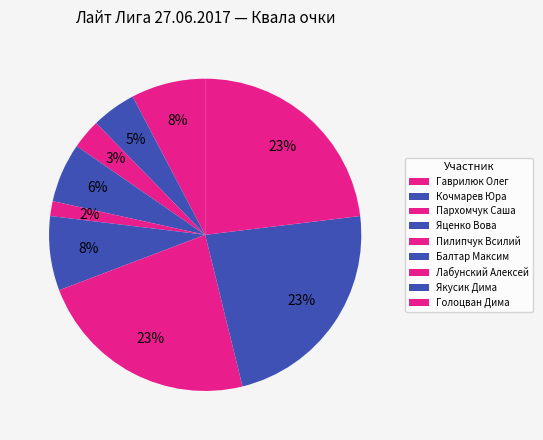

How many slices are in this pie chart?

9